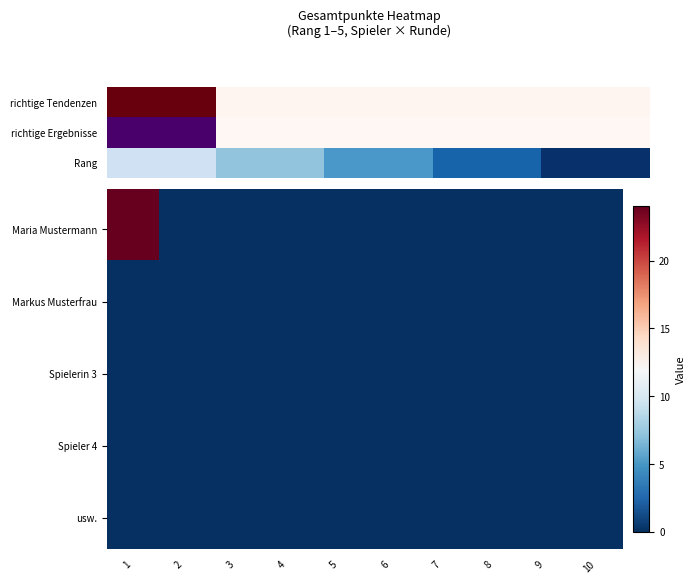

Which has a higher value, 4 or 9?

4